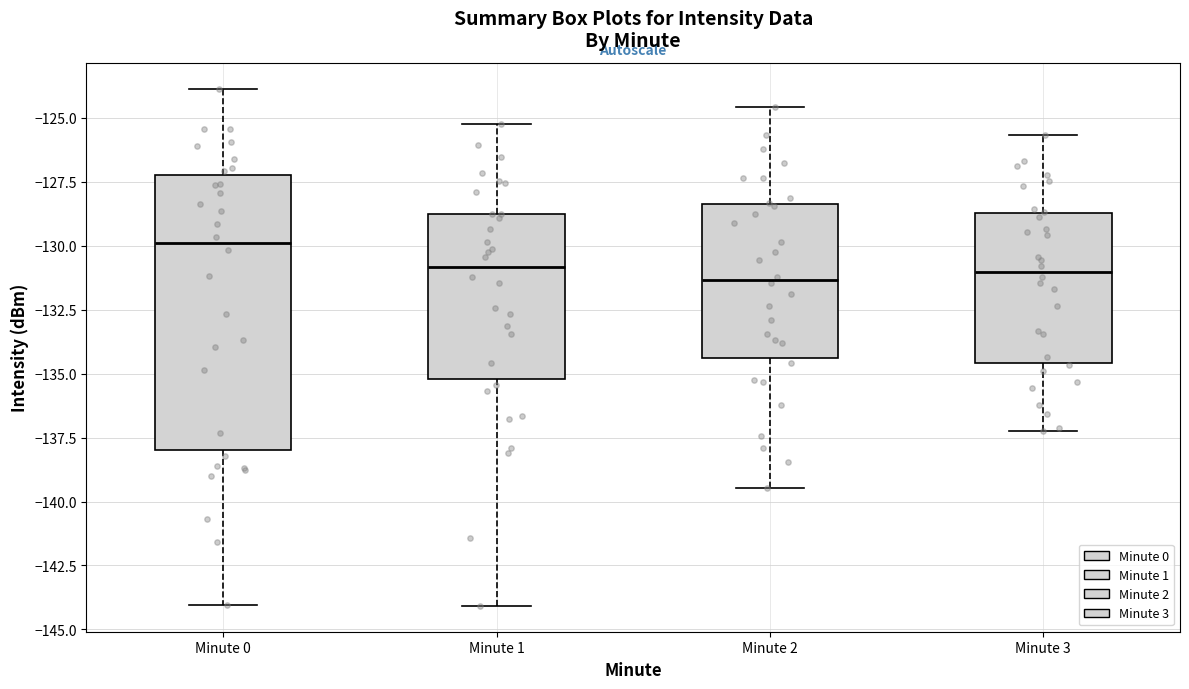

Reading left to right, read every box against the y-axis: the position of its median line, the range the box covers, and the ends of its whiskers. The values are not printed on the chart, so give them approximately, as read against the axis.

Minute 0: median -130.0, box -138.0 to -127.0, whiskers -144.0 to -124.0
Minute 1: median -131.0, box -135.0 to -129.0, whiskers -144.0 to -125.0
Minute 2: median -131.5, box -134.5 to -128.5, whiskers -139.5 to -124.5
Minute 3: median -131.0, box -134.5 to -128.5, whiskers -137.0 to -125.5